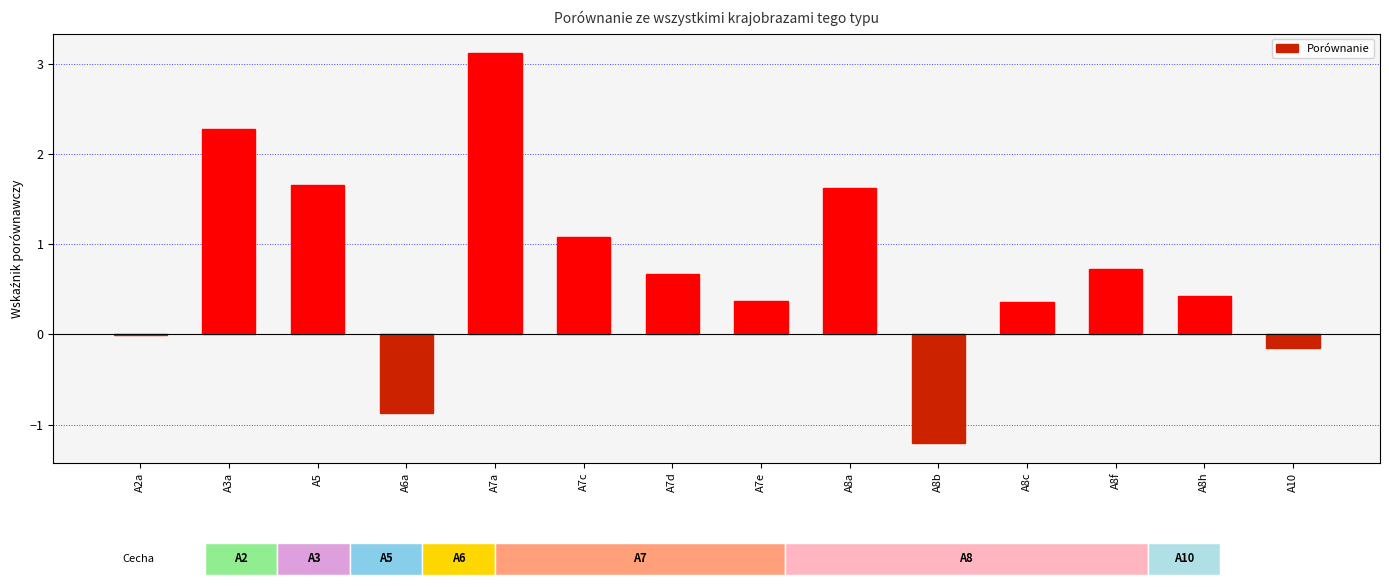

What is the ratio of the value at A8a to the value at A3a?

0.7